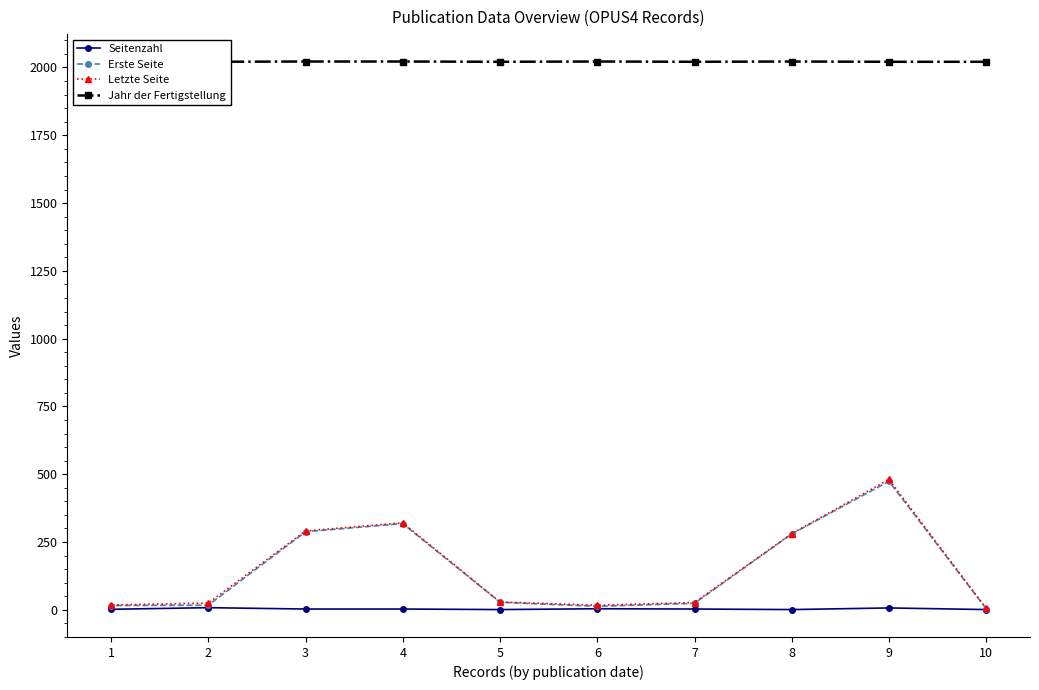

What is the difference between the Erste Seite values at 2 and 1?

1